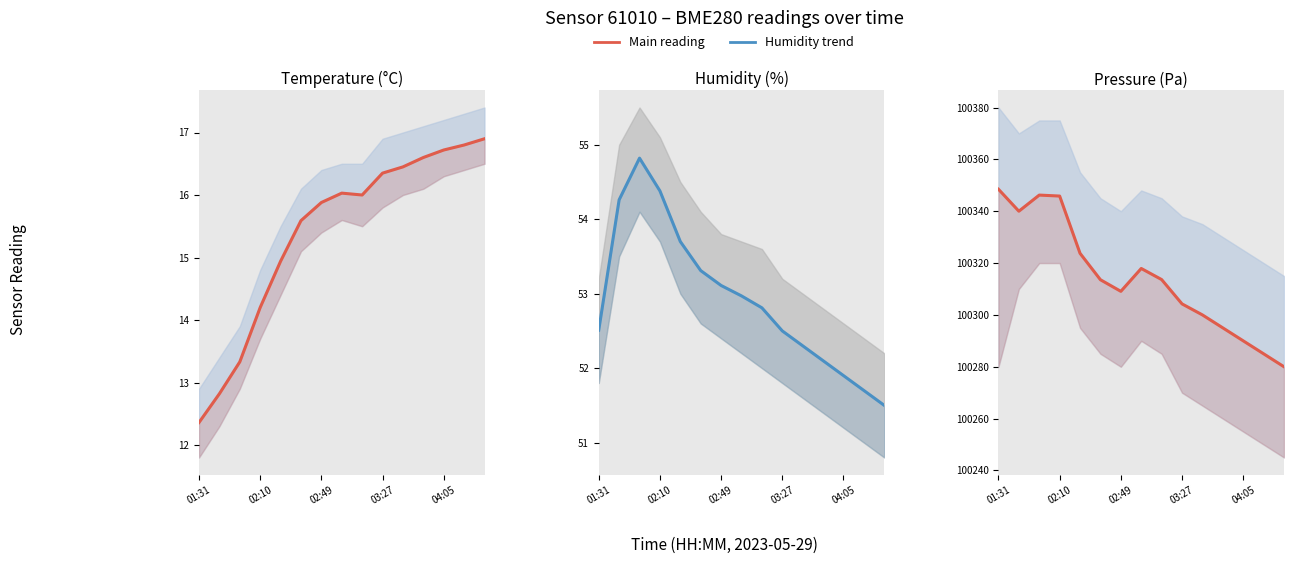

True or false: Temperature (°C) and Humidity (%) cross at least once.

False